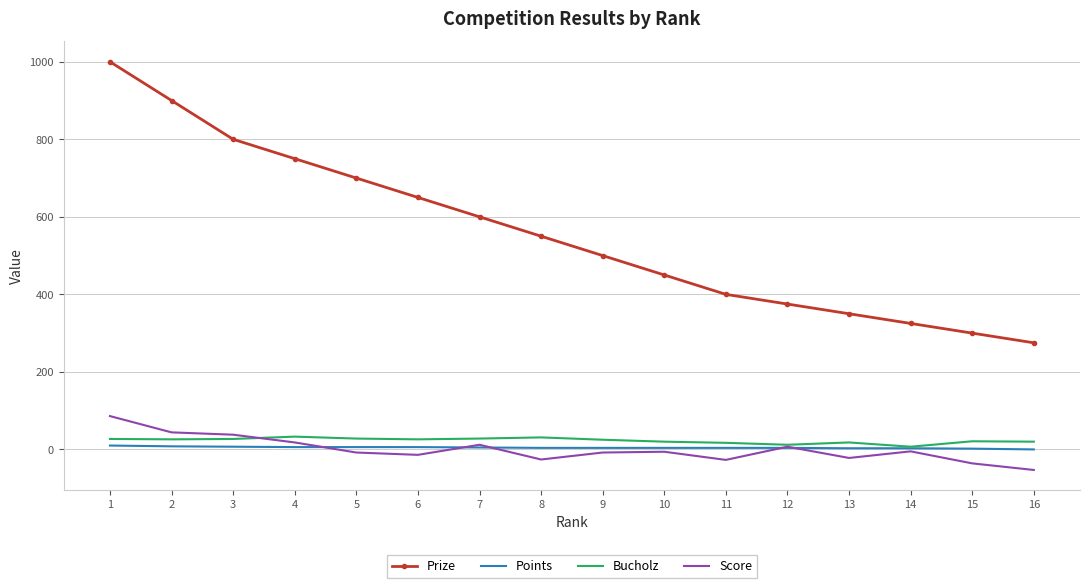

What is the total value across all series at 10?

468